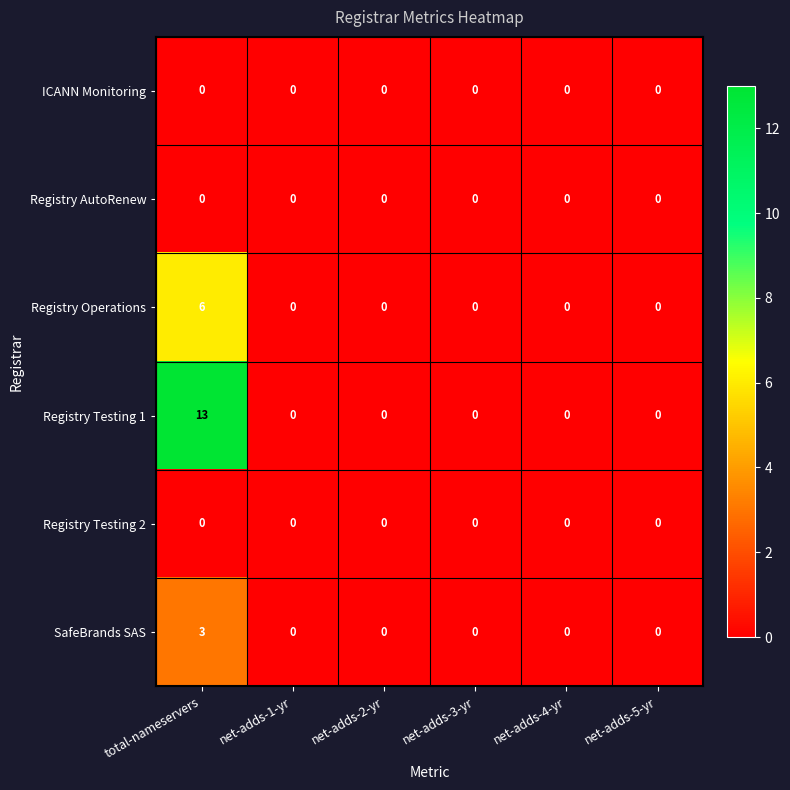

How many SafeBrands SAS values are between 0 and 1?

5